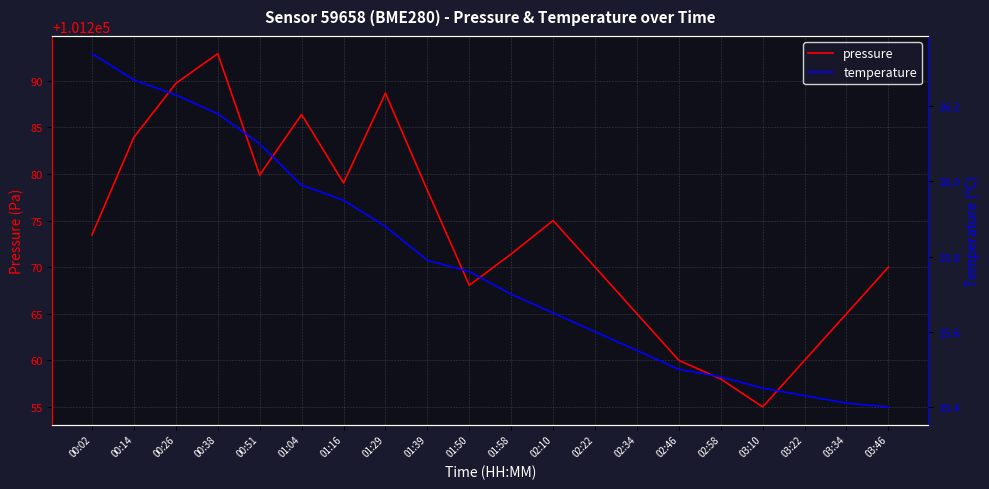

What is the value of the pressure point at the 11th from the left?

101271.4